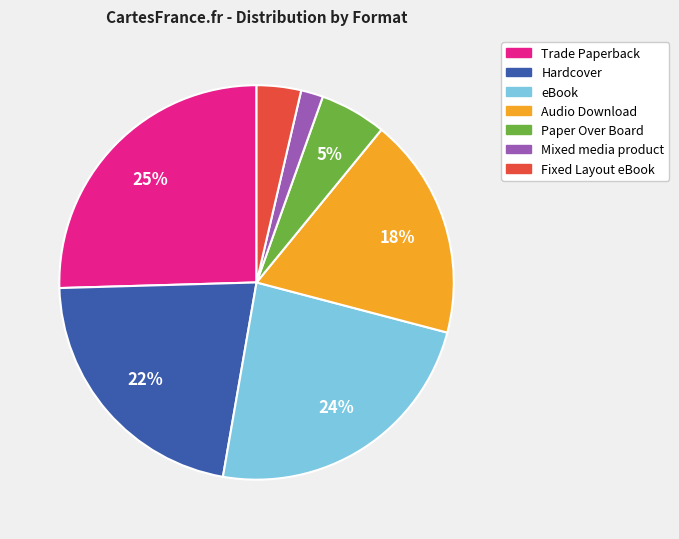

To the nearest percent, what is the combined percentage of Fixed Layout eBook and Audio Download?

22%